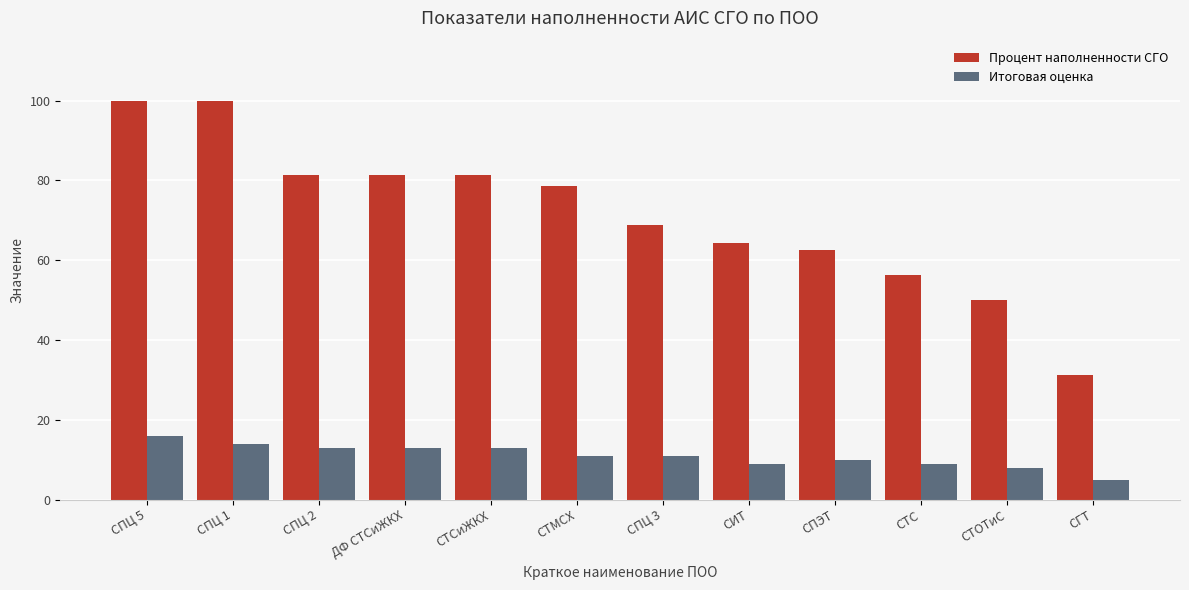

At which label does Итоговая оценка first exceed 11?

СПЦ 5